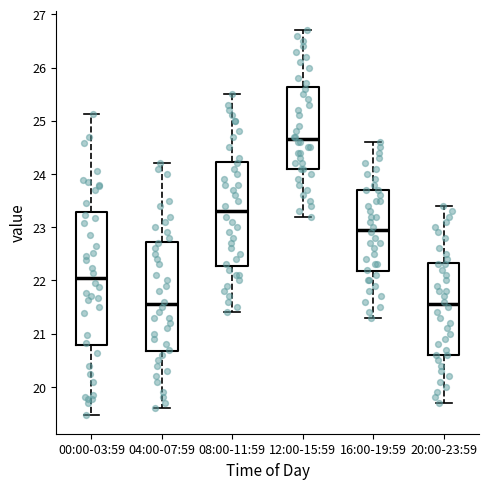

Where does the median line of the box for 00:00-03:59 sit on the y-axis? The values are not printed on the chart, so give them approximately, as read against the axis.

22.0